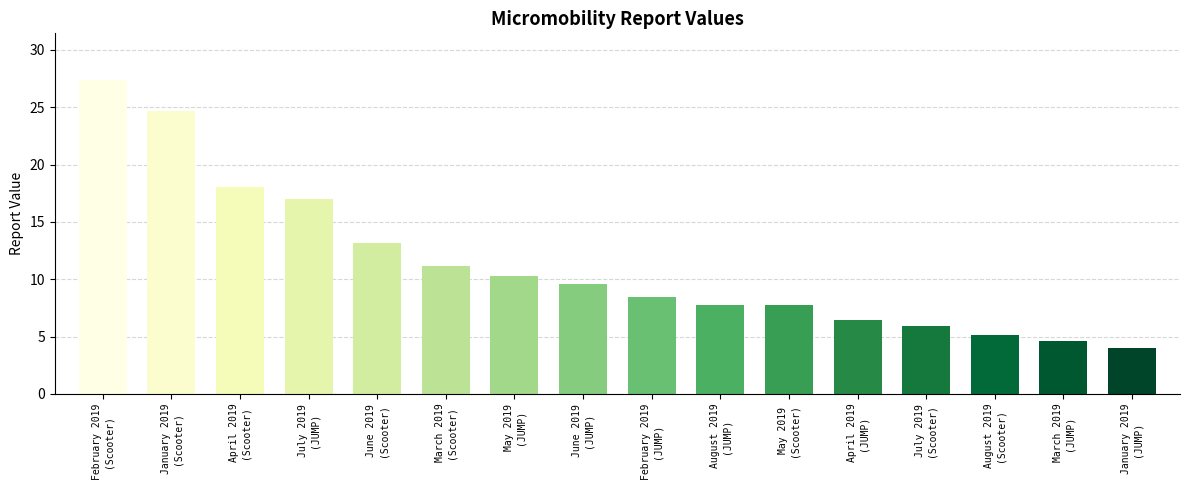

What is the difference between the second highest and minimum values in the JUMP Bike series?

6.2